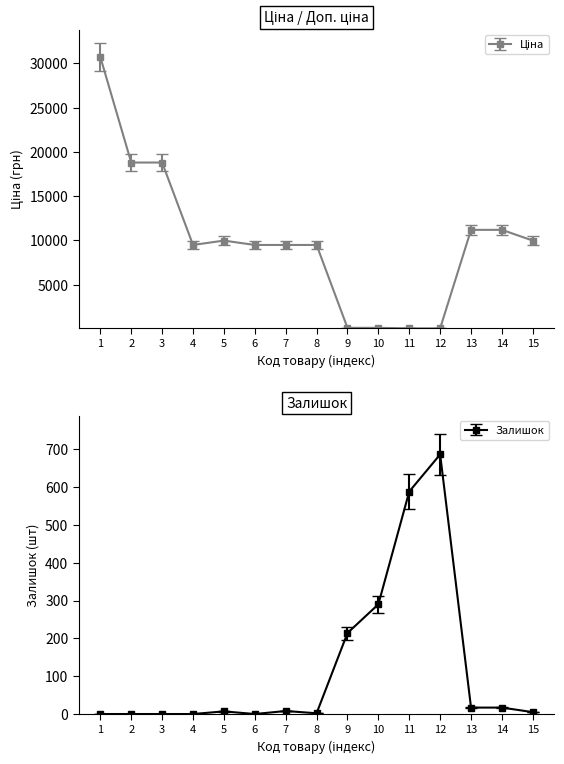

The value of Залишок at 11 is 196. True or false?

False